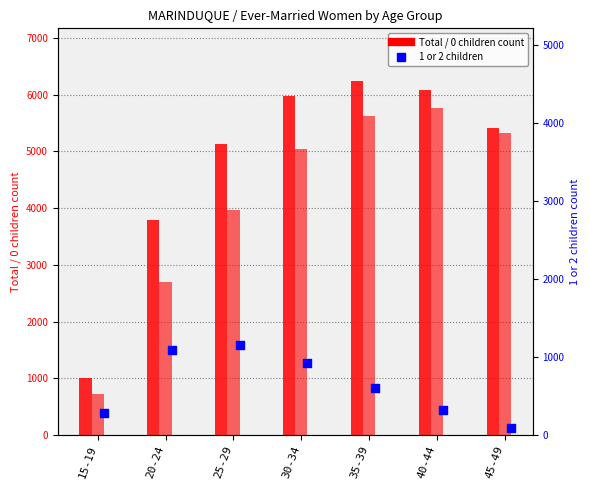

What is the total value across all series at 20-24?

7578